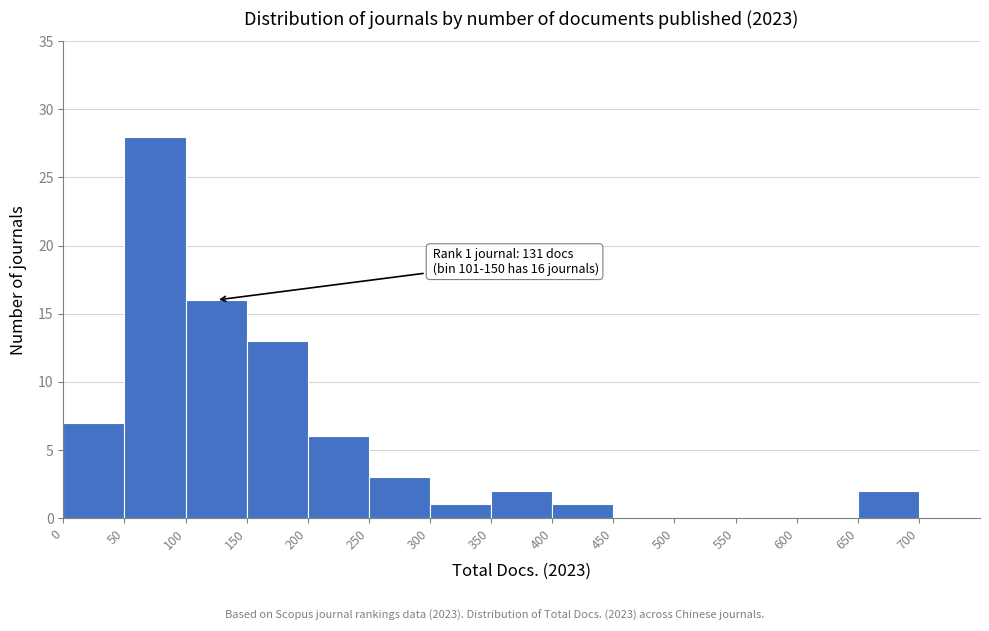

Over which range of the x-axis is the bar tallest?

50 to 100